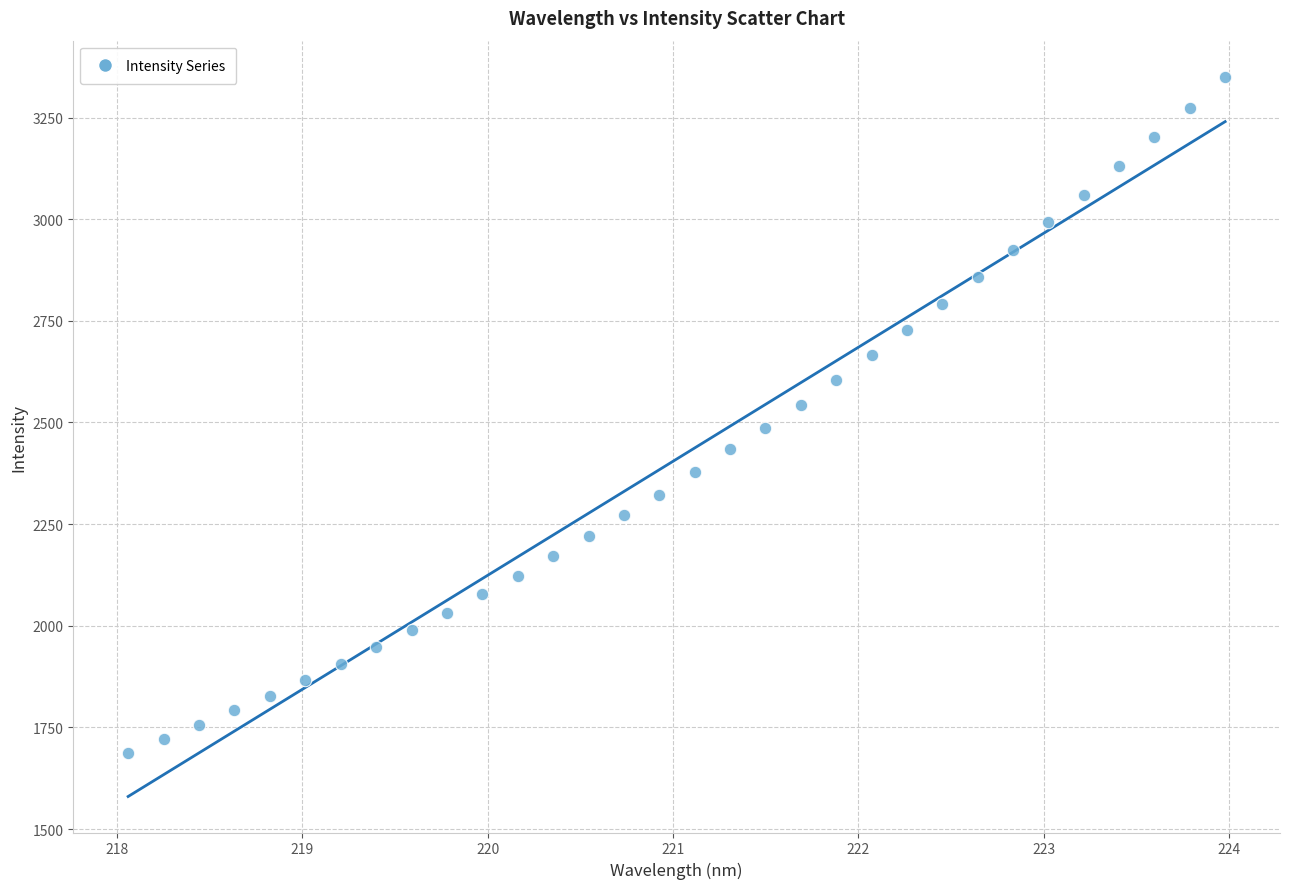

What is the range of X values (max minus min)?

5.9